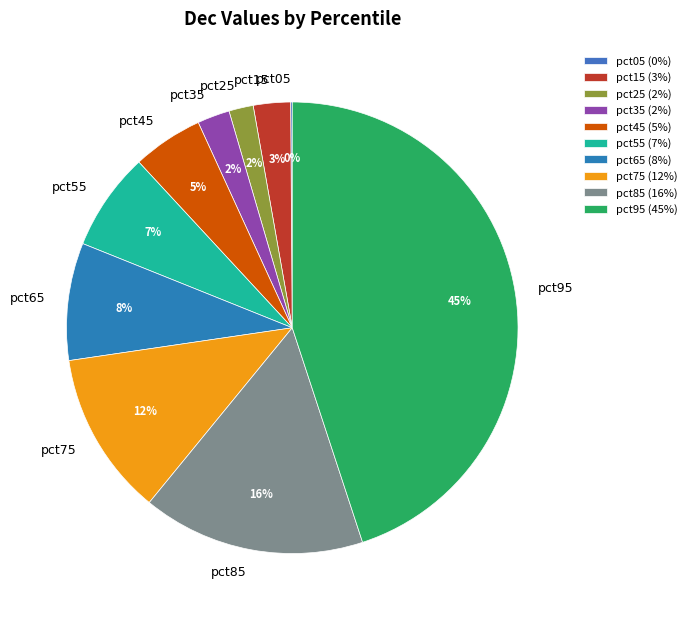

Is it true that pct55 is 7% of the pie?

True